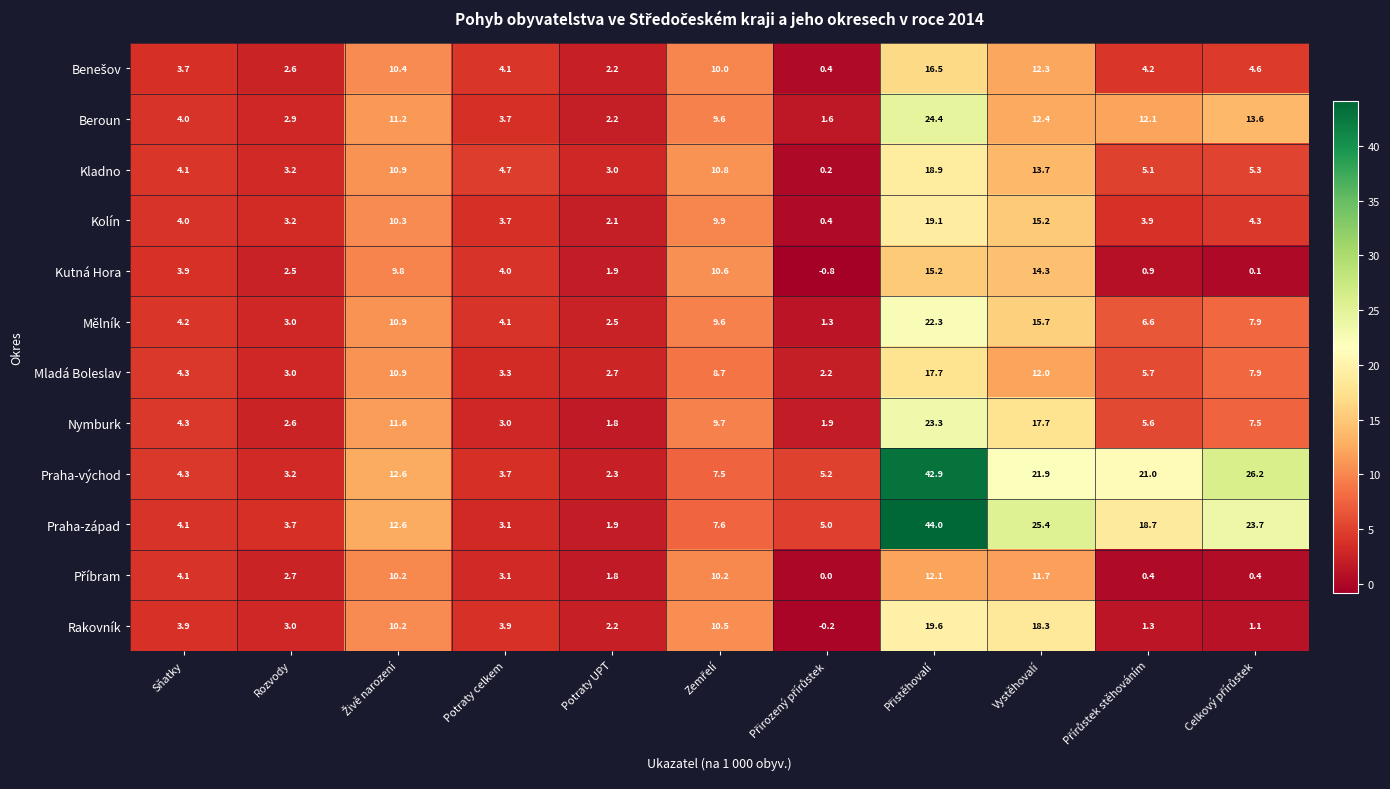

At how many categories does at least one series exceed 6?

6